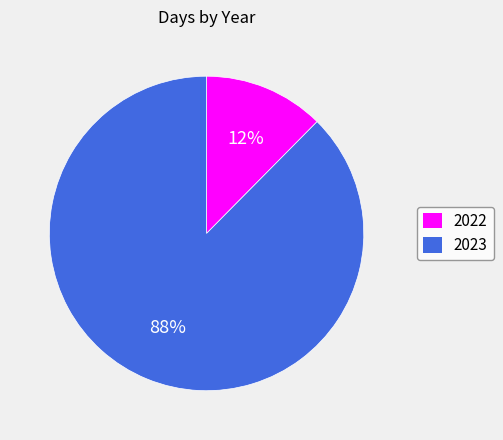

Do 2023 and 2022 together represent more than half of the pie?

Yes